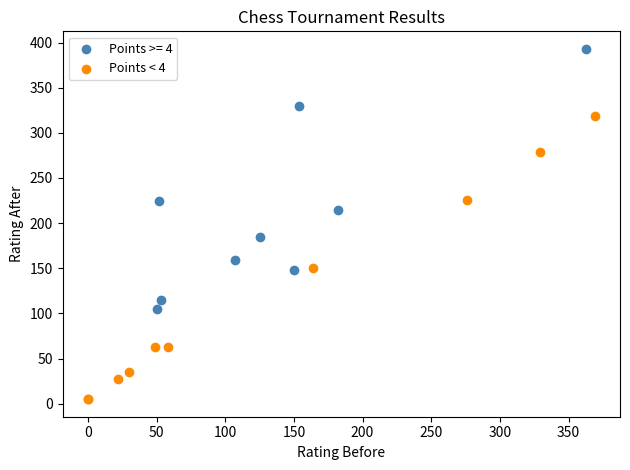

Which series has the widest spread of Y values?

Points < 4